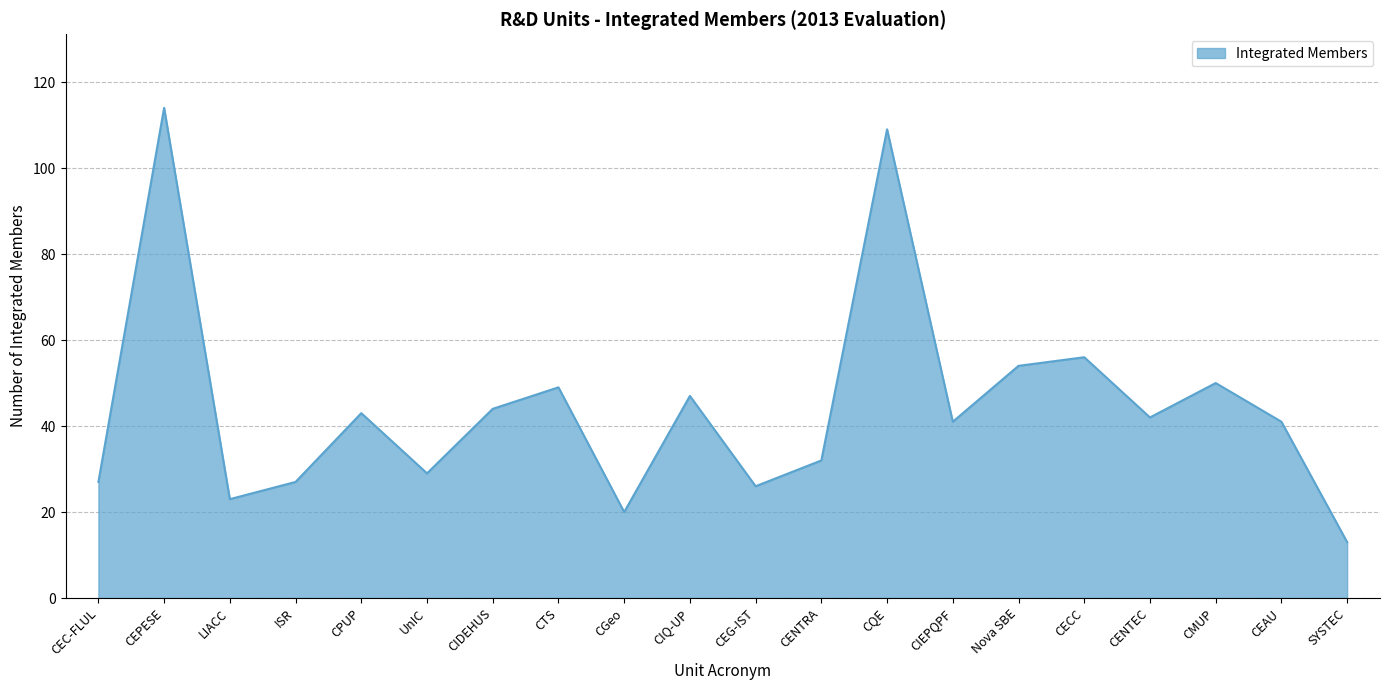

Does the chart display data point markers on the line(s)?

No